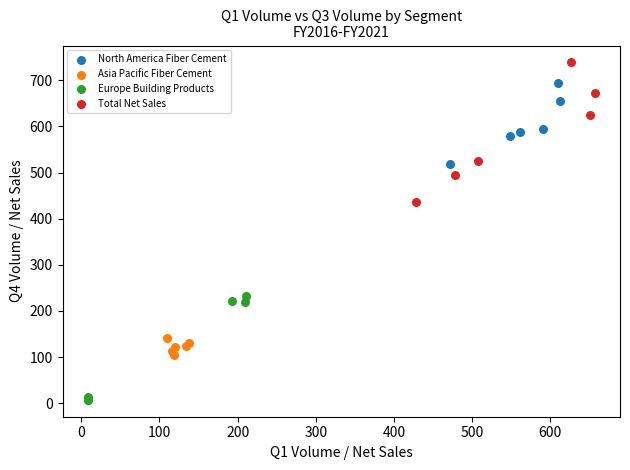

Which series contains the highest Y value?

Total Net Sales